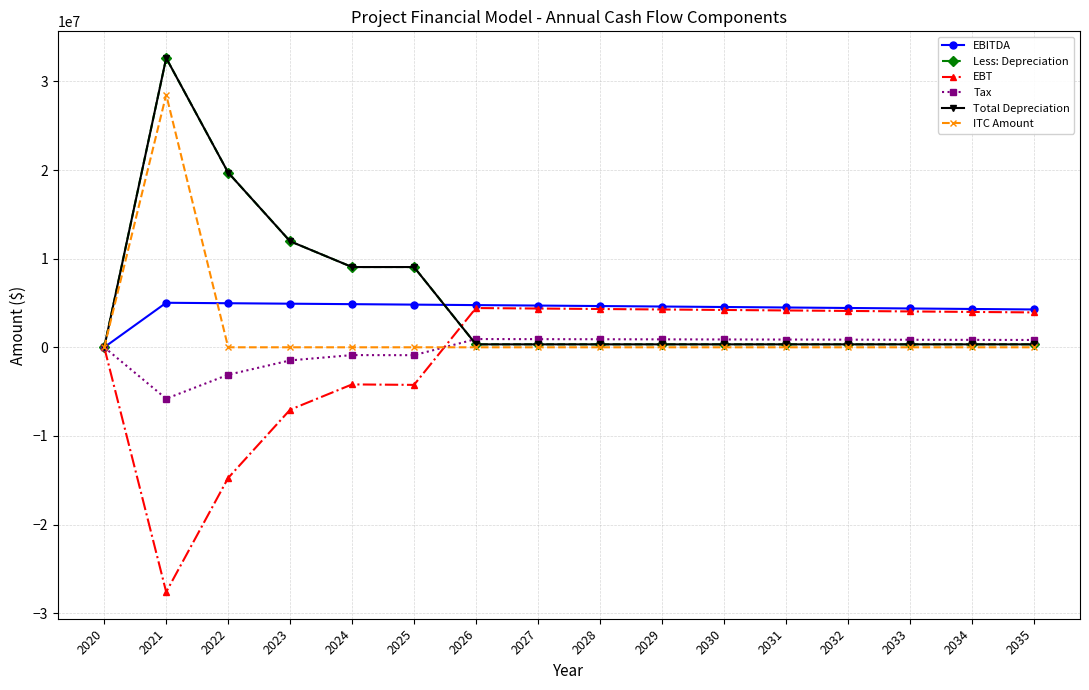

Reading left to right, list all the values displayed in this chart.

EBITDA: 0.0	5023375.0	4971483.1	4919315.2	4866861.9	4814113.8	4761061.1	4707694.0	4654002.5	4599976.5	4545605.4	4490878.8	4435785.8	4380315.5	4324456.8	4268198.2
Less: Depreciation: 0.0	32633333.3	19713333.3	11961333.3	9054333.3	9054333.3	333333.3	333333.3	333333.3	333333.3	333333.3	333333.3	333333.3	333333.3	333333.3	333333.3
EBT: 0.0	-27609958.3	-14741850.2	-7042018.1	-4187471.4	-4240219.6	4427727.7	4374360.7	4320669.2	4266643.1	4212272.1	4157545.4	4102452.5	4046982.2	3991123.4	3934864.8
Tax: 0.0	-5798091.2	-3095788.5	-1478823.8	-879369.0	-890446.1	929822.8	918615.7	907340.5	895995.1	884577.1	873084.5	861515.0	849866.3	838135.9	826321.6
Total Depreciation: 0.0	32633333.3	19713333.3	11961333.3	9054333.3	9054333.3	333333.3	333333.3	333333.3	333333.3	333333.3	333333.3	333333.3	333333.3	333333.3	333333.3
ITC Amount: 0.0	28500000.0	0.0	0.0	0.0	0.0	0.0	0.0	0.0	0.0	0.0	0.0	0.0	0.0	0.0	0.0